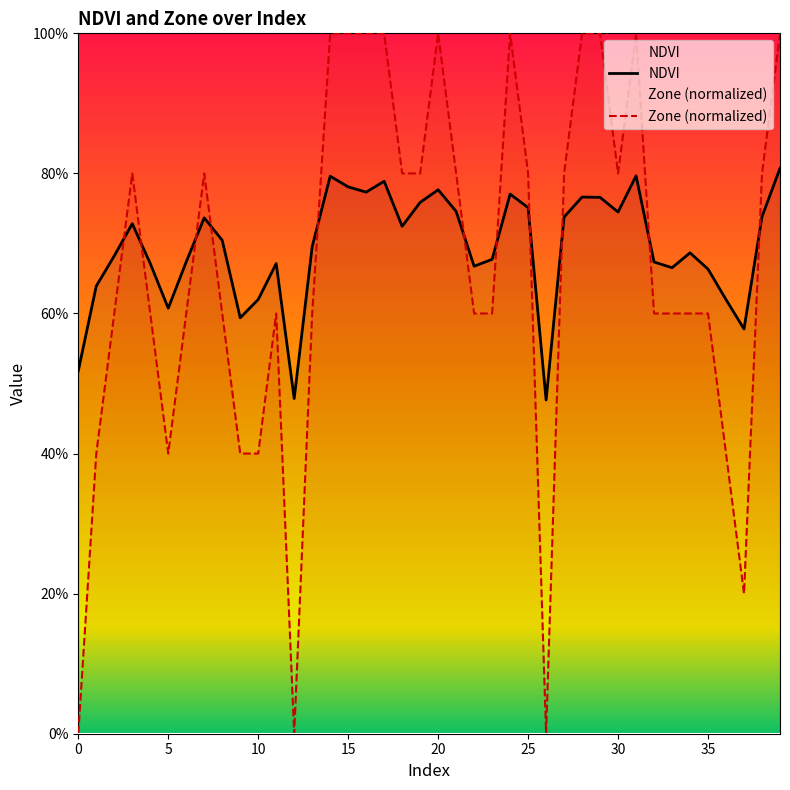

Which category has the highest value in the NDVI series?

39